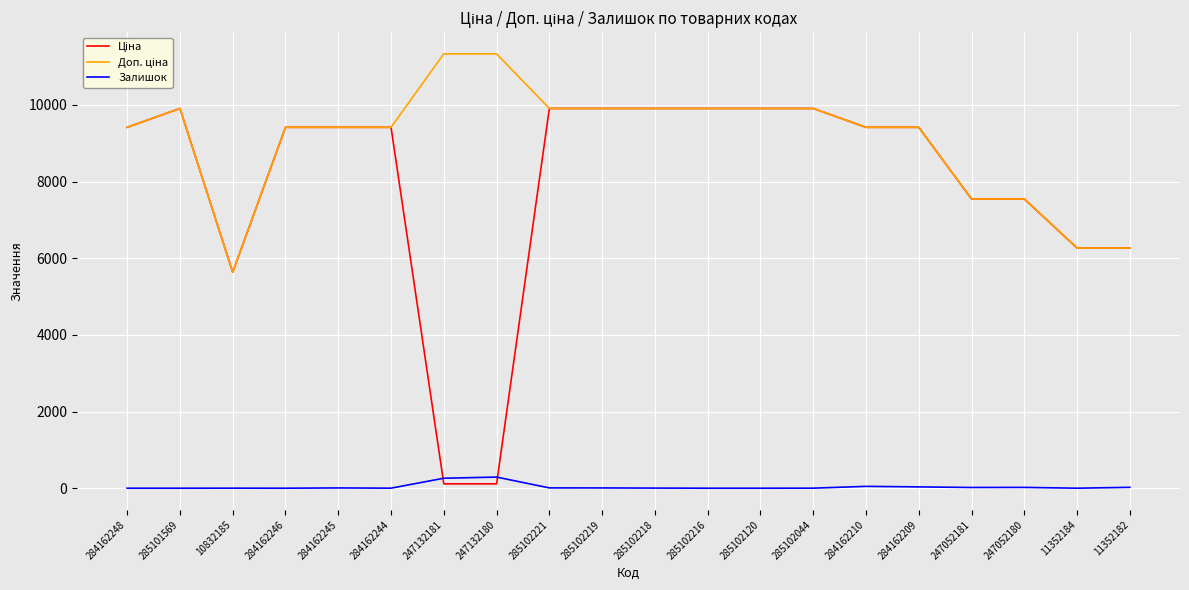

True or false: Залишок has a value of 0.0 at 11352184.

True